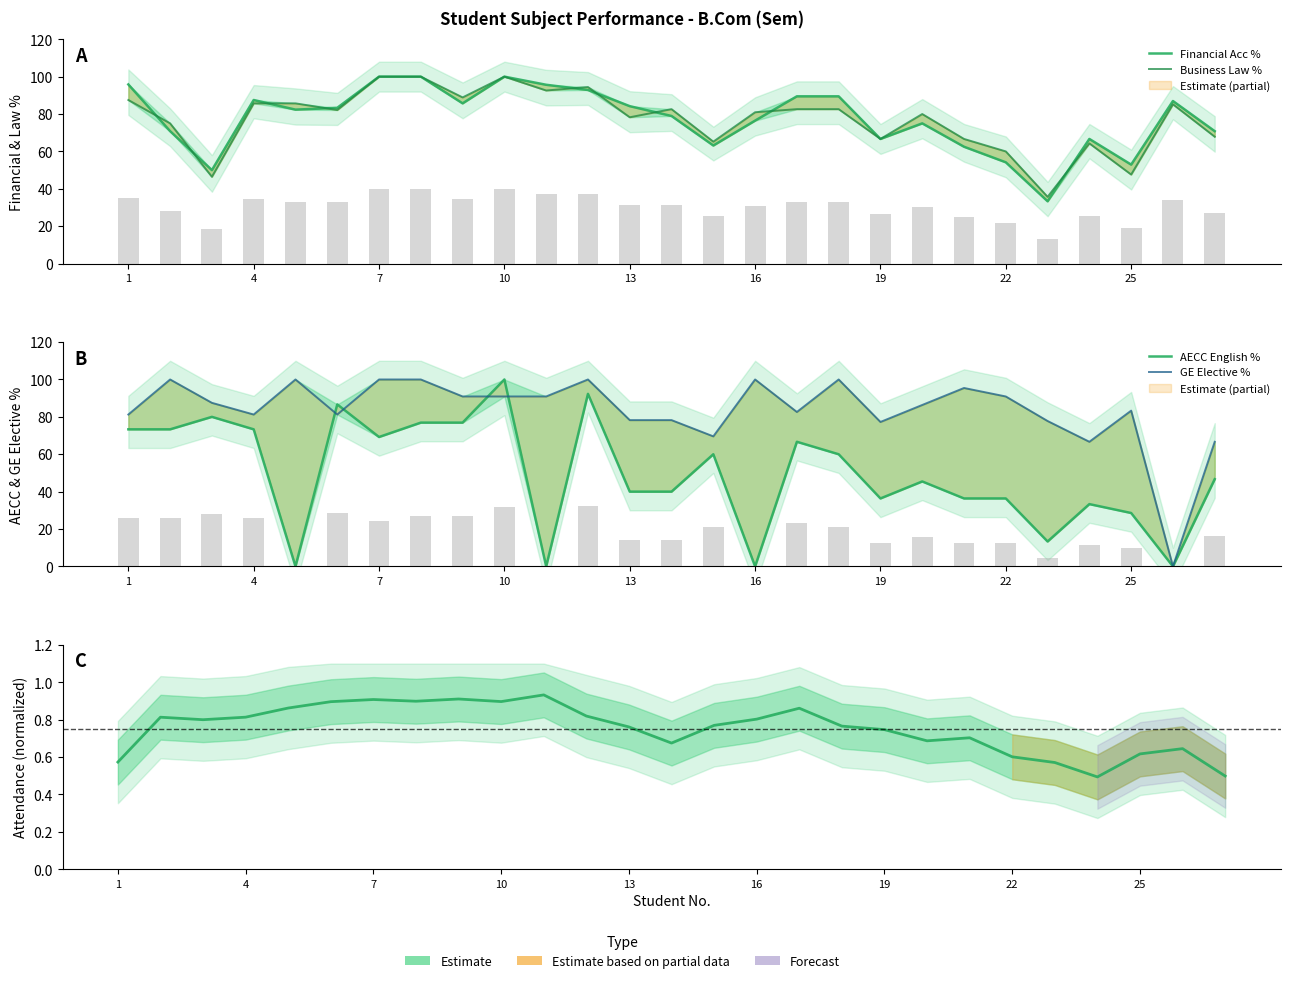

What is the sum of the AECC English % values at 7 and 12?

161.5